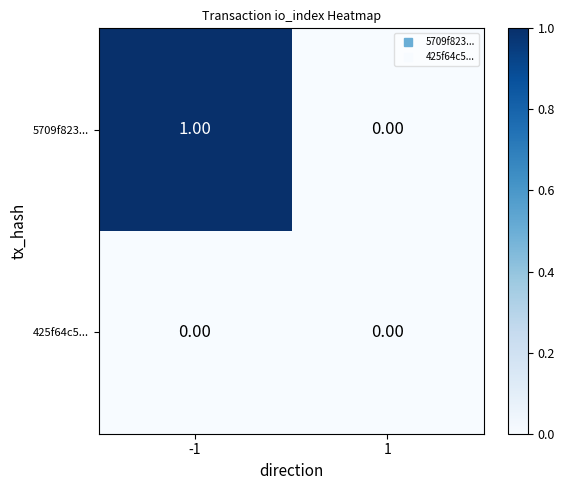

Rank the series at -1 from highest to lowest value.

5709f823..., 425f64c5...